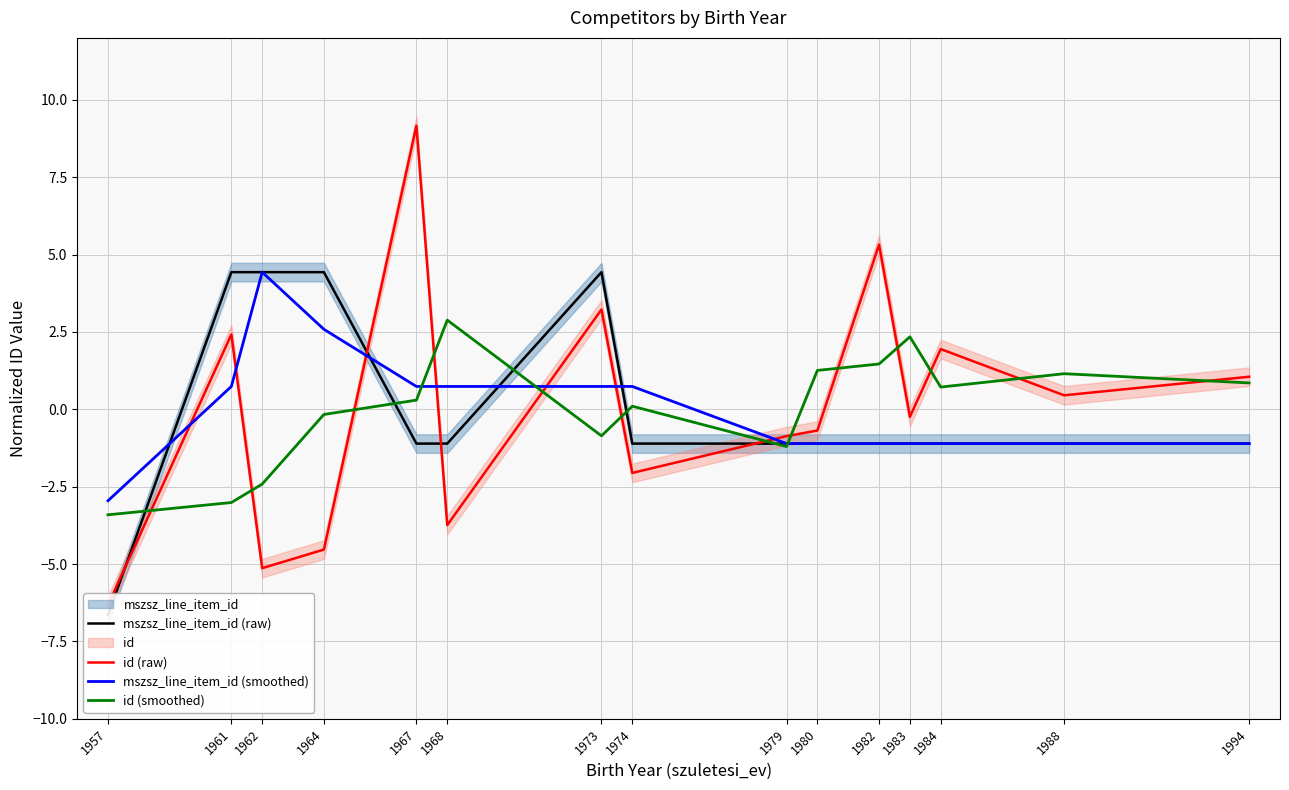

What is the value of the id (smoothed) point at the 12th from the left?

2.3